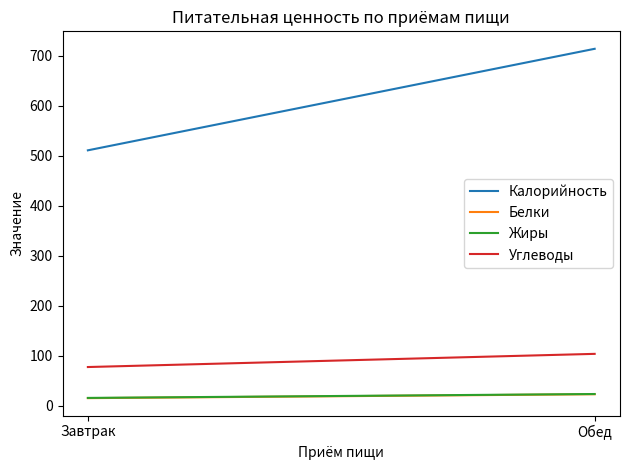

What position from the left is Обед?

2